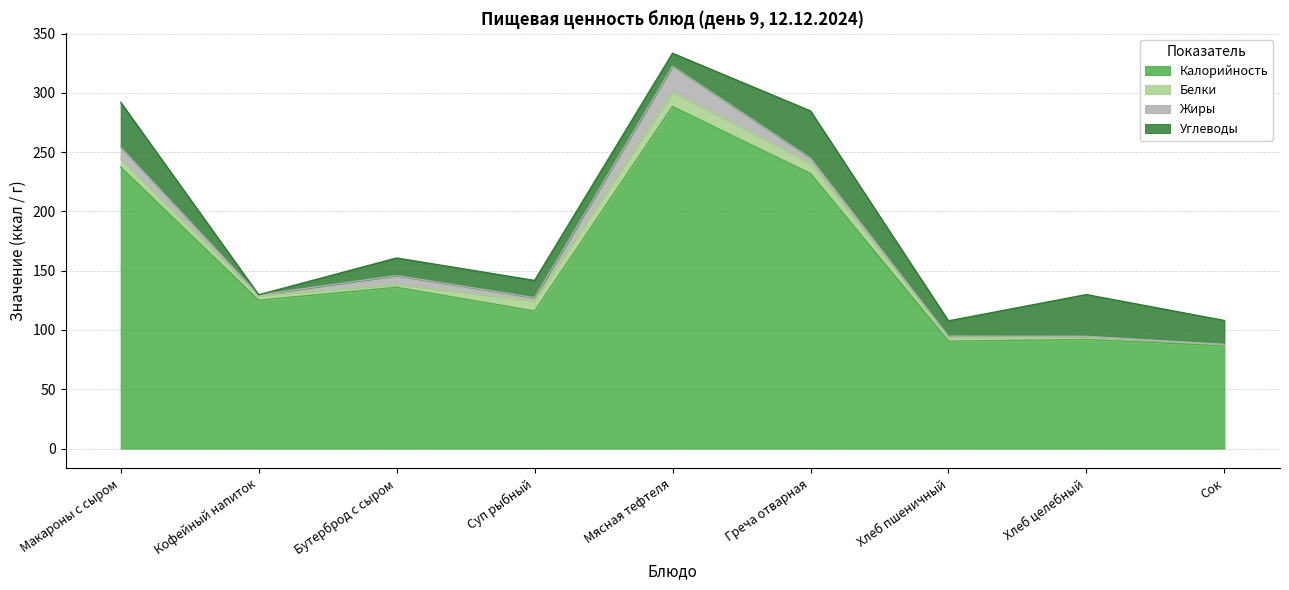

How many distinct data groups are displayed?

4